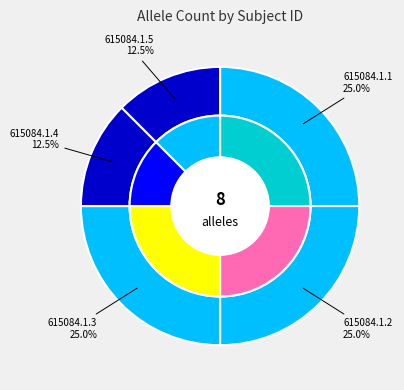

True or false: 615084.1.5 accounts for 1% of the total.

False